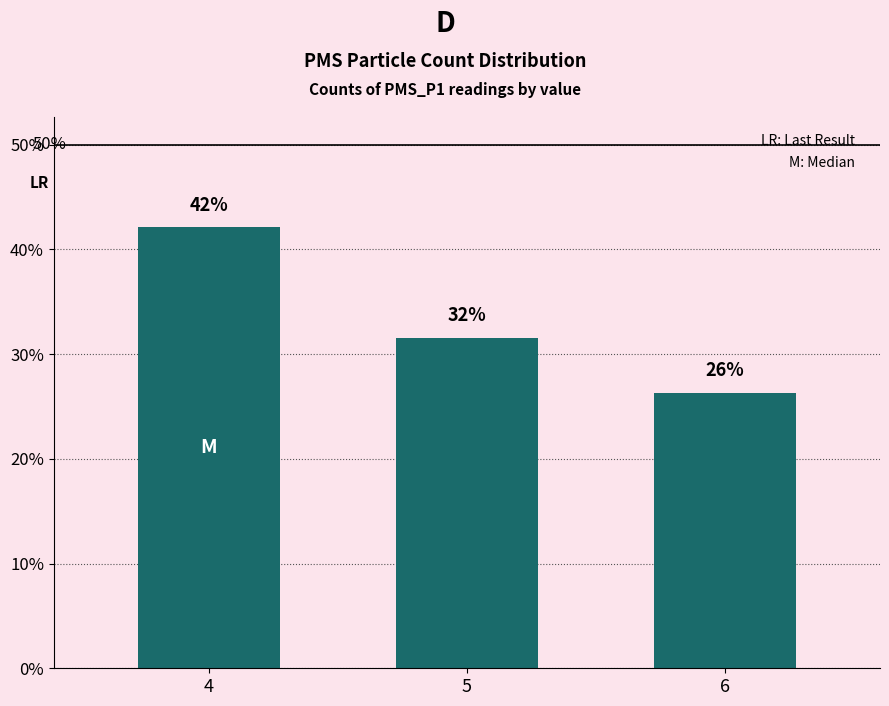

Is it true that the value at 4 is 10.5?

False